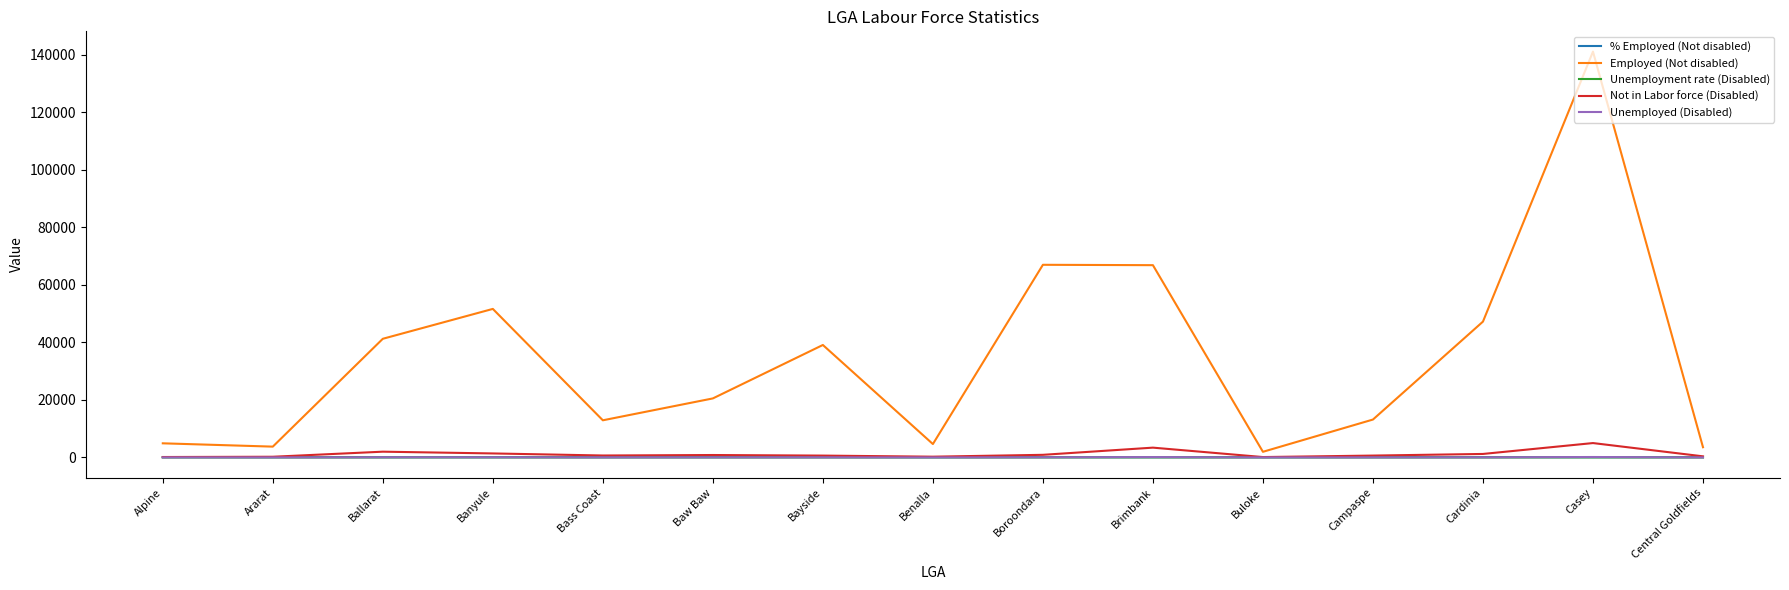

Which series has the largest range (max minus min)?

Employed (Not disabled)